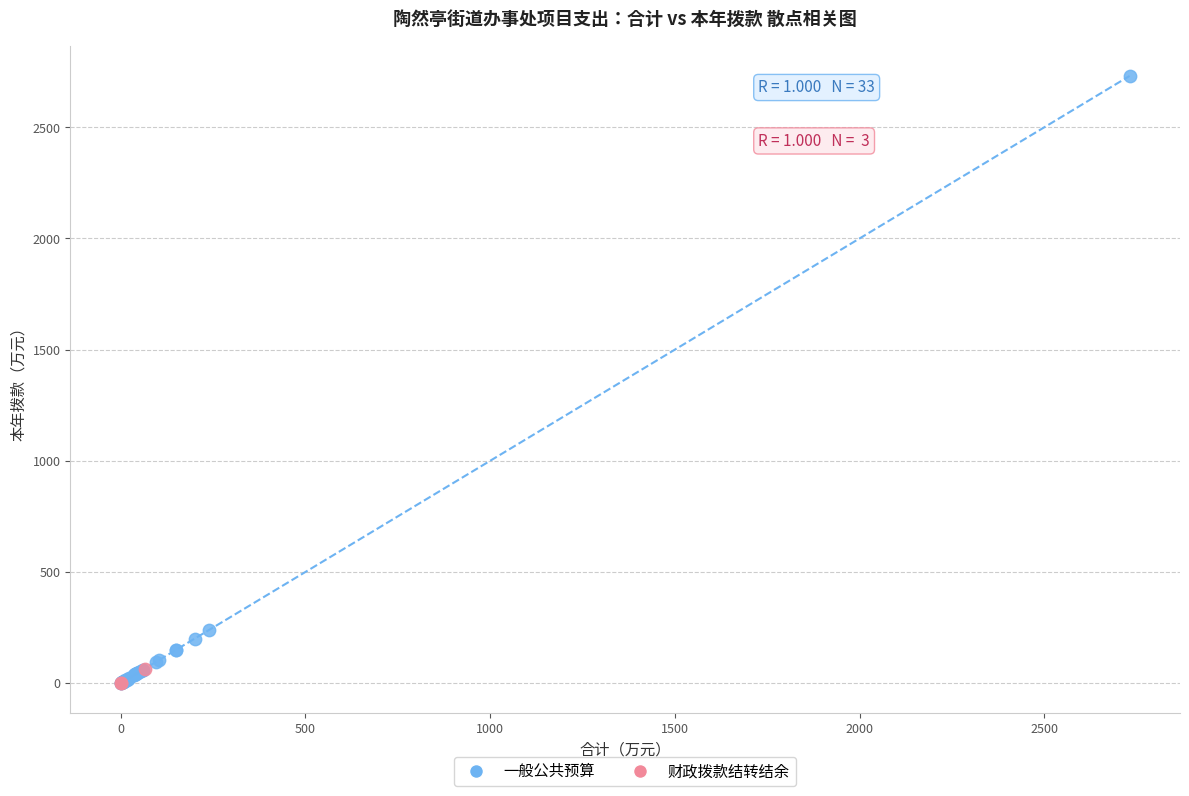

Which series reaches the maximum Y coordinate?

一般公共预算